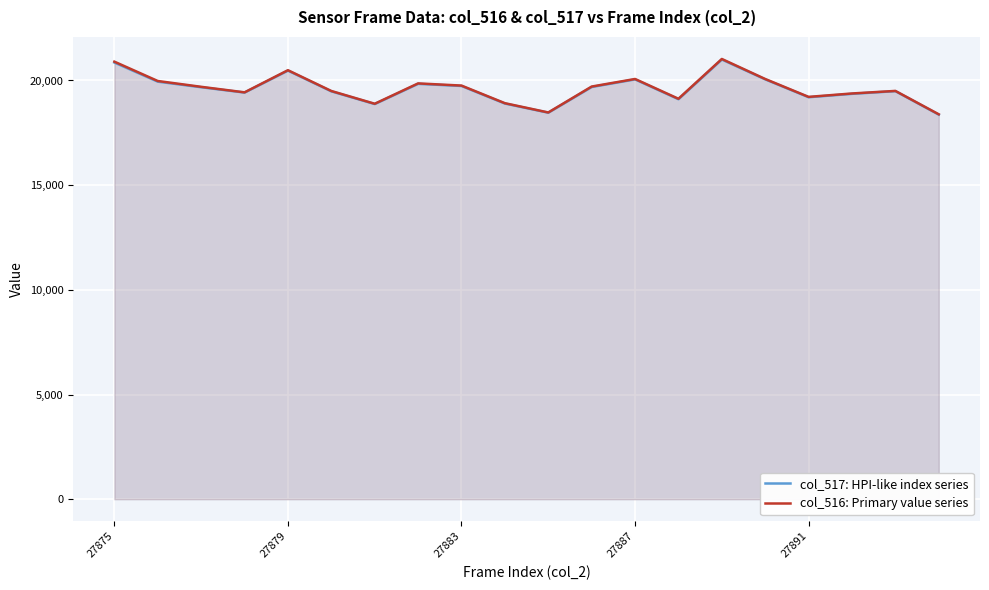

What is the lowest value of the col_516: Primary value series series?

18385